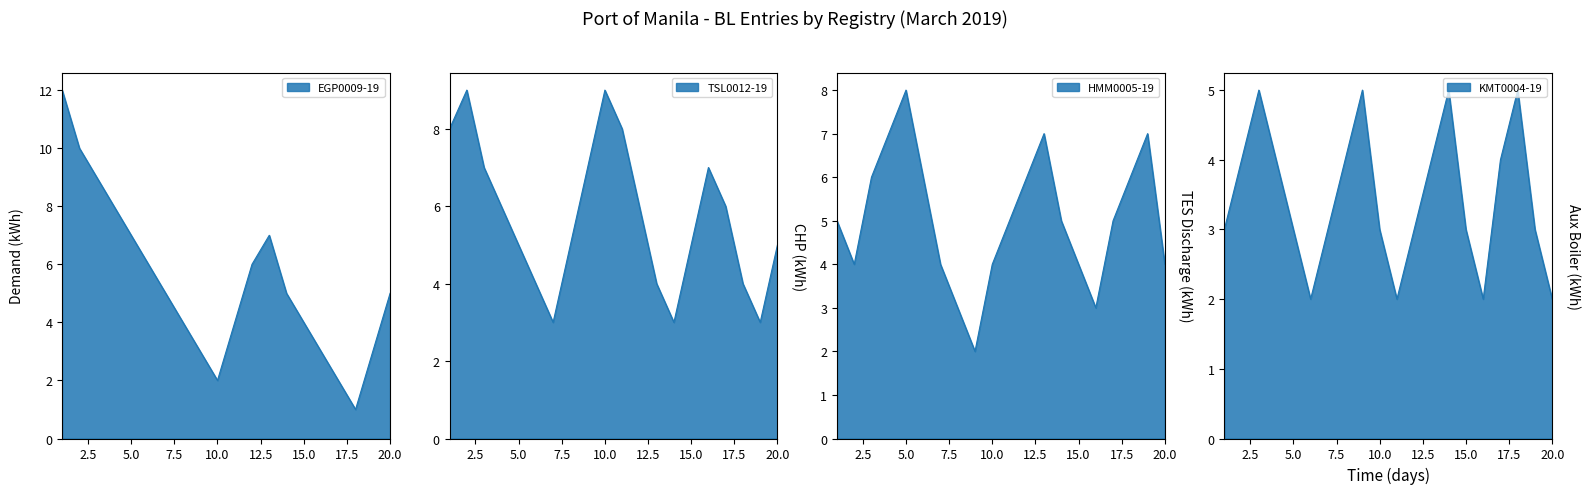

The chart shows a value of 10 at 4. True or false?

False